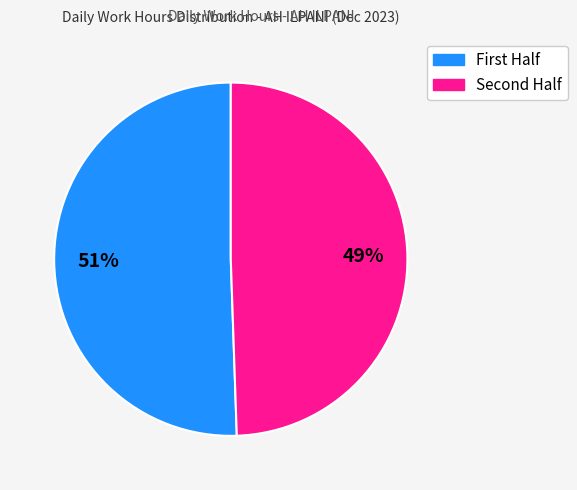

Is there a majority slice in this chart?

Yes